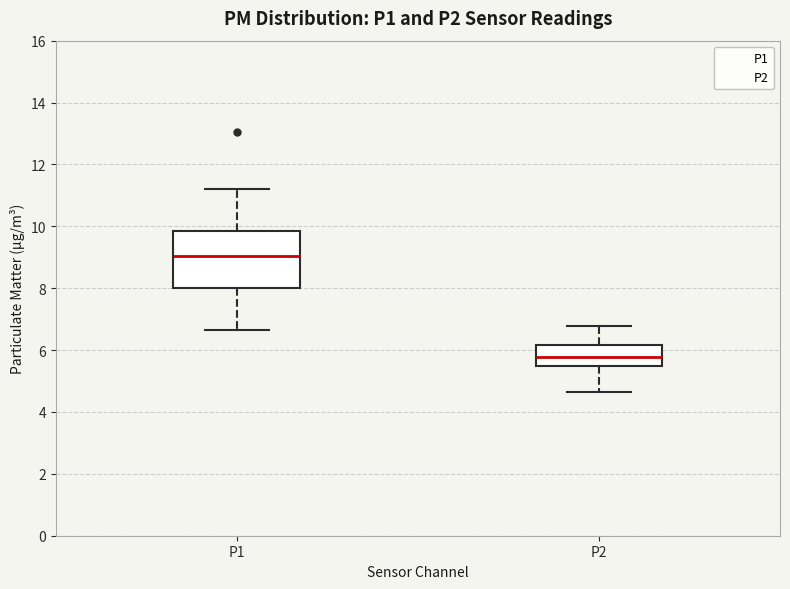

Which box is the tallest, from its lower edge to its upper edge?

P1